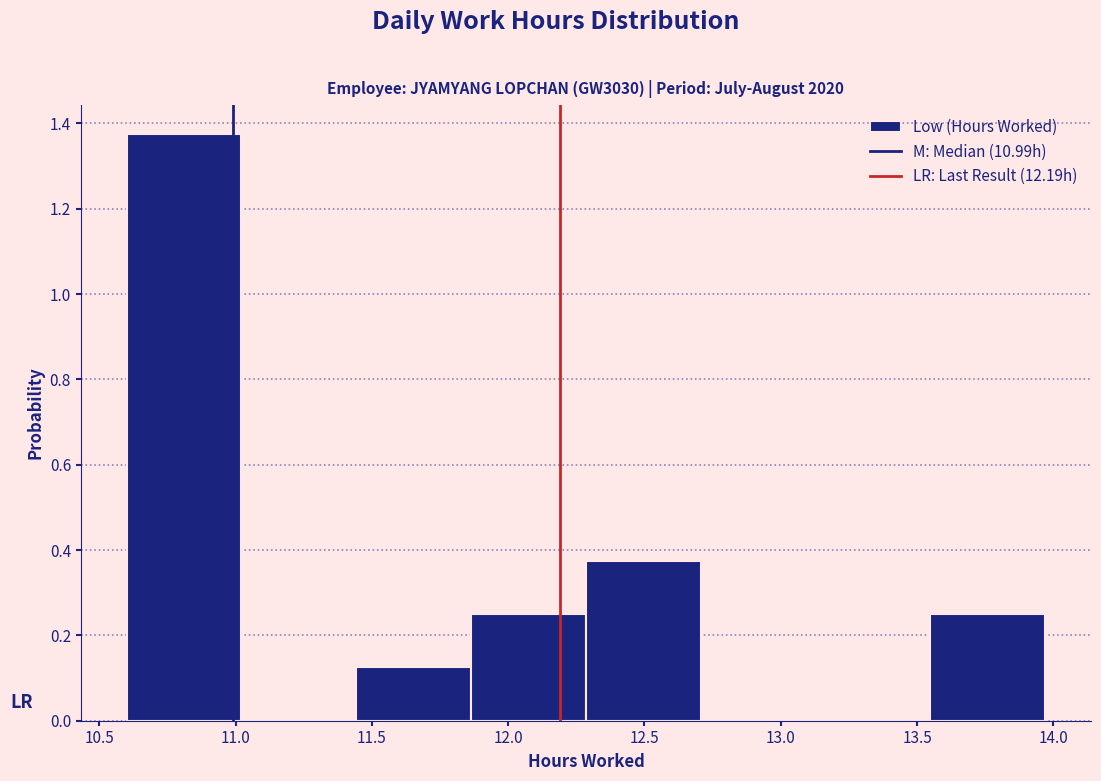

Reading left to right, list every bar in this chart as the range it spans on the x-axis followed by its height. Neither the bar edges nor the heights are printed on the chart, so give them approximately, as read against the axes.

10.60 to 11.00: 1.38
11.00 to 11.45: 0
11.45 to 11.85: 0.12
11.85 to 12.30: 0.24
12.30 to 12.70: 0.38
12.70 to 13.15: 0
13.15 to 13.55: 0
13.55 to 13.95: 0.24